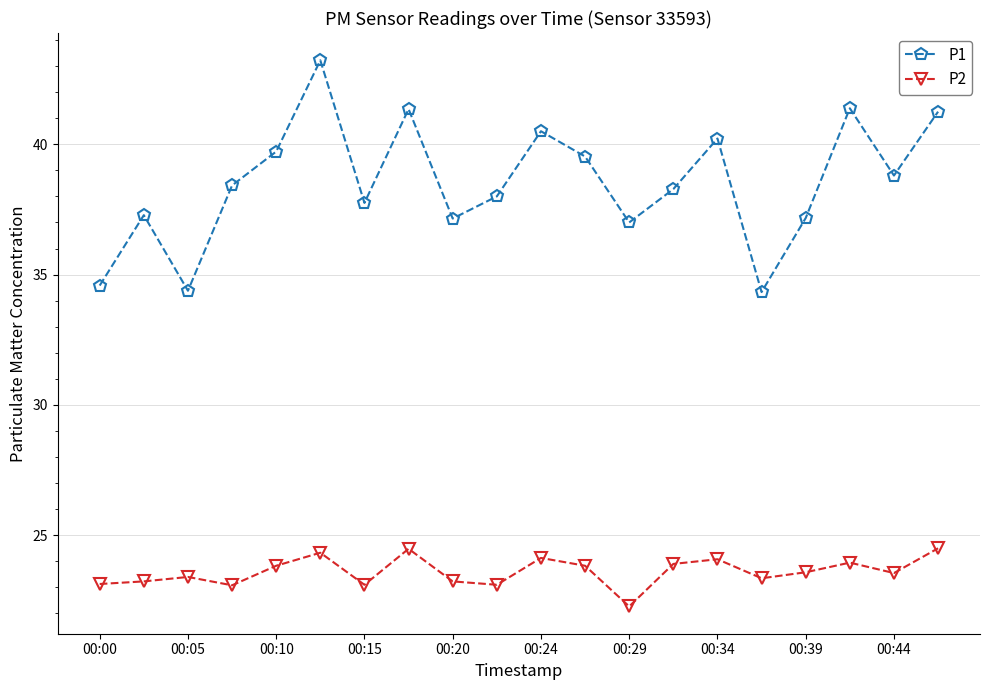

Does the chart have visible grid lines?

Yes